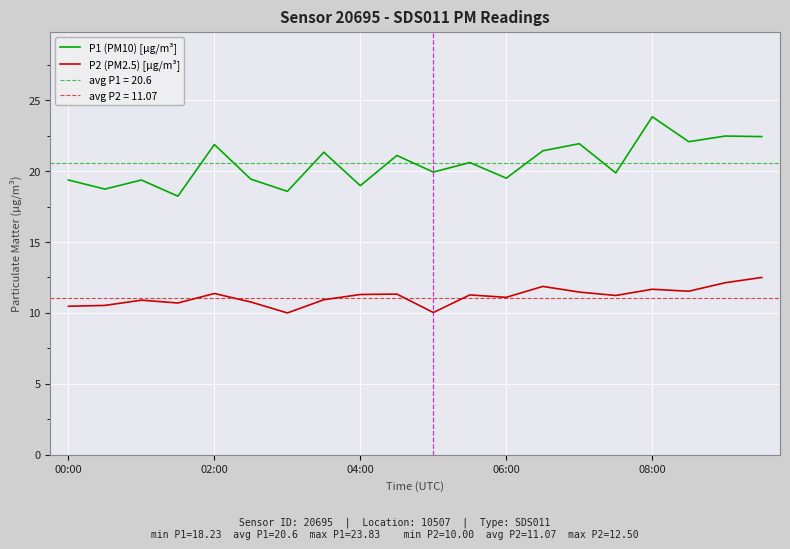

What is the minimum value for P1 (PM10) [µg/m³]?

18.2